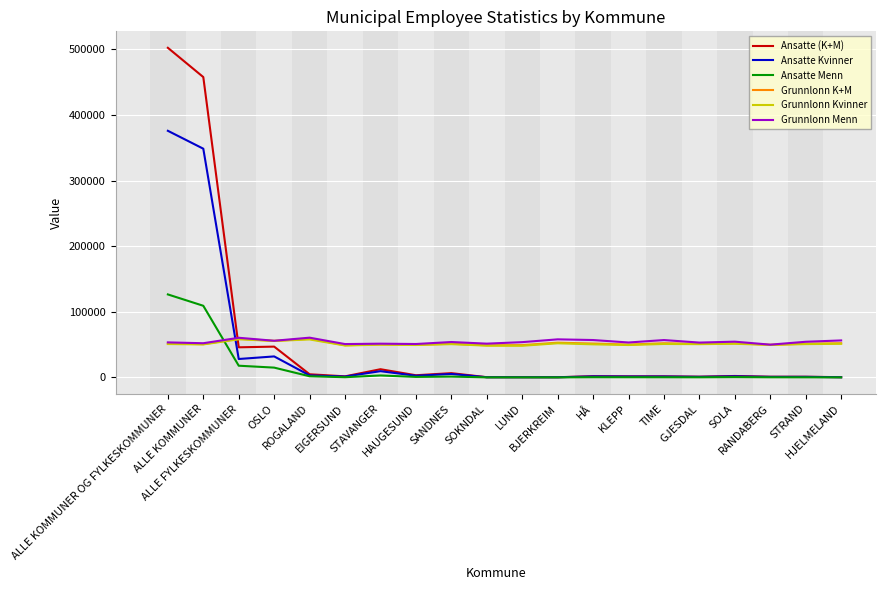

In Grunnlonn Menn, how many points are higher than both neighbors (excluding endpoints)?

7